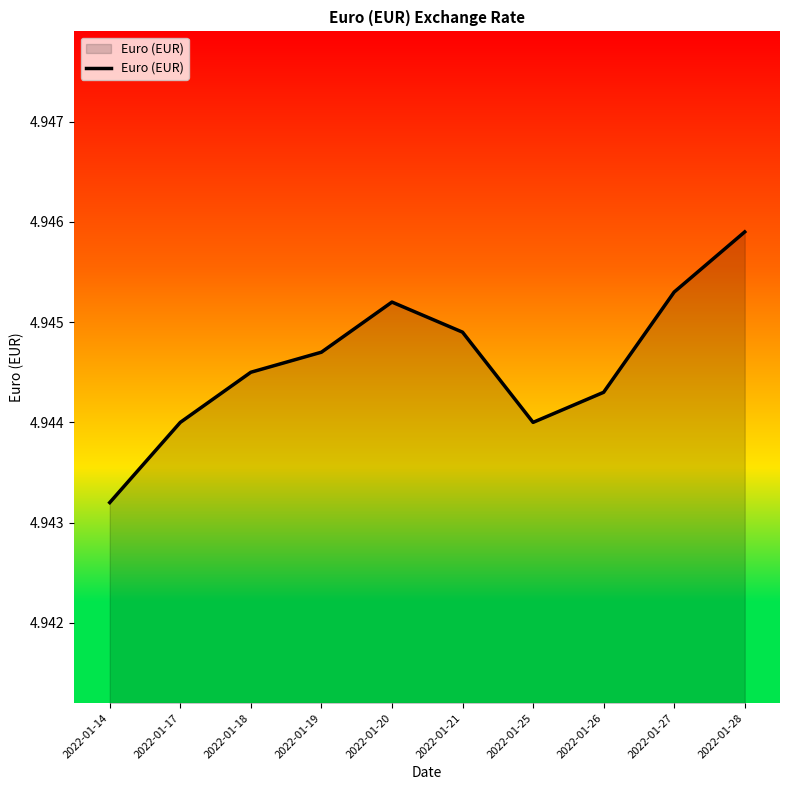

True or false: the data shows 7.0 at 2022-01-17.

False